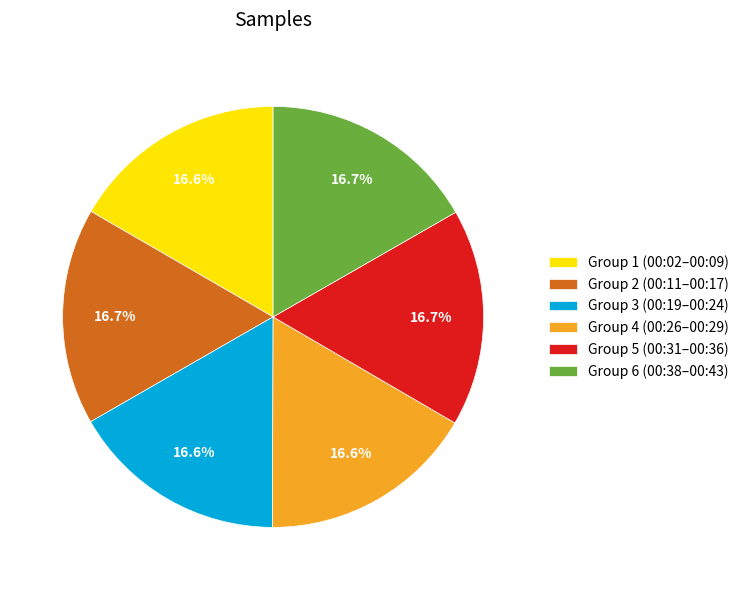

Approximately how many times larger is the value at Group 3 (00:19–00:24) compared to Group 5 (00:31–00:36)?

1.0